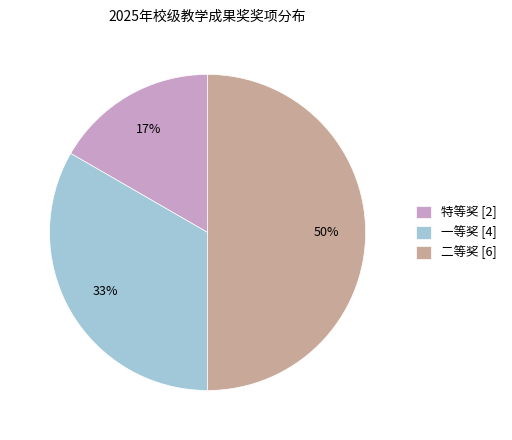

To the nearest percent, what percentage of the pie is 特等奖?

17%